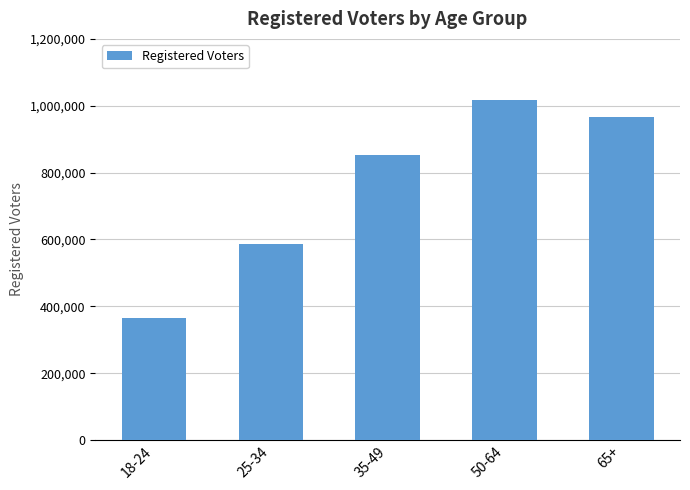

What is the difference between the maximum and second lowest values?

430834